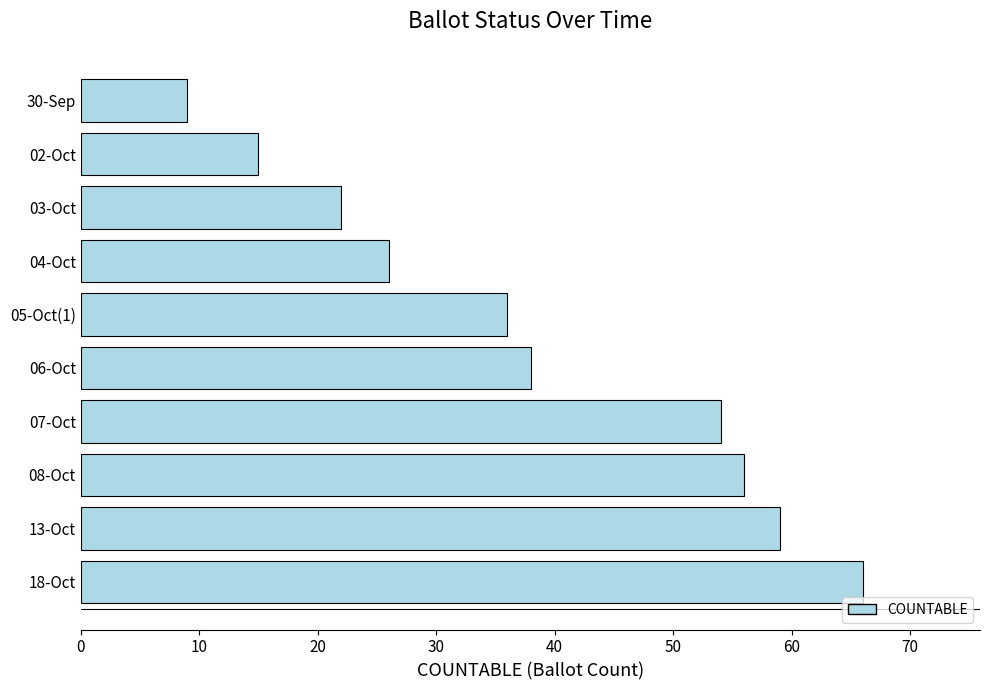

The chart shows a value of 26 at 04-Oct. True or false?

True